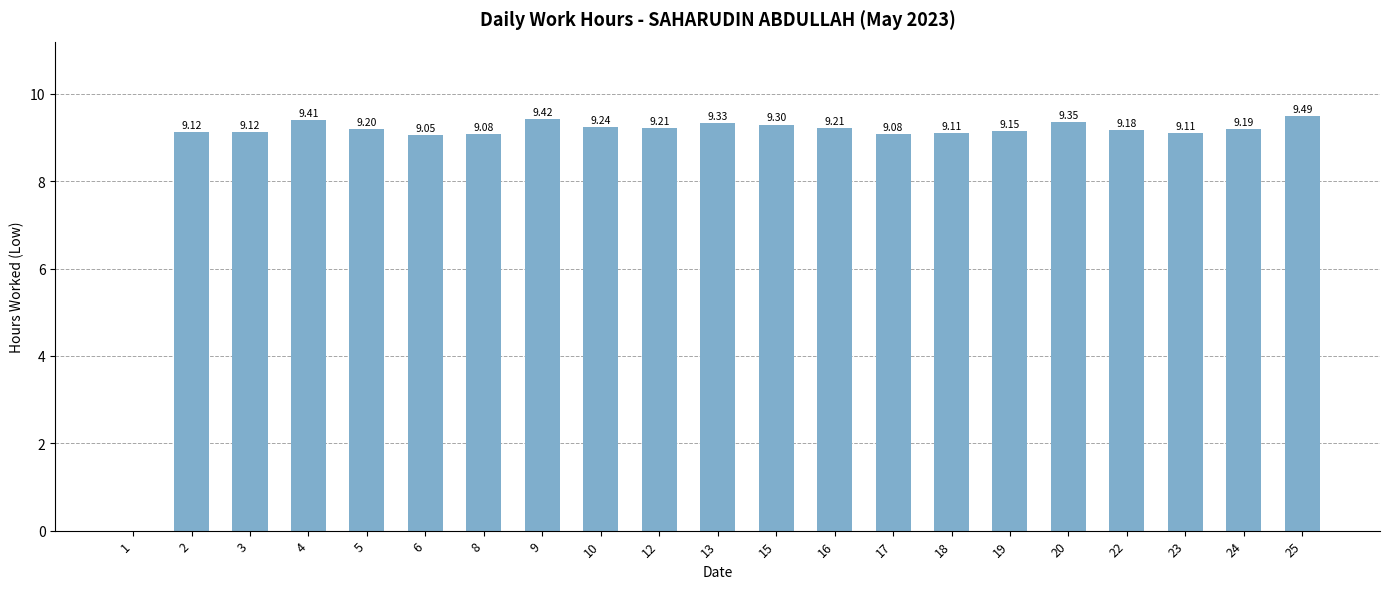

What is the change in value from 18 to 24?

+0.1